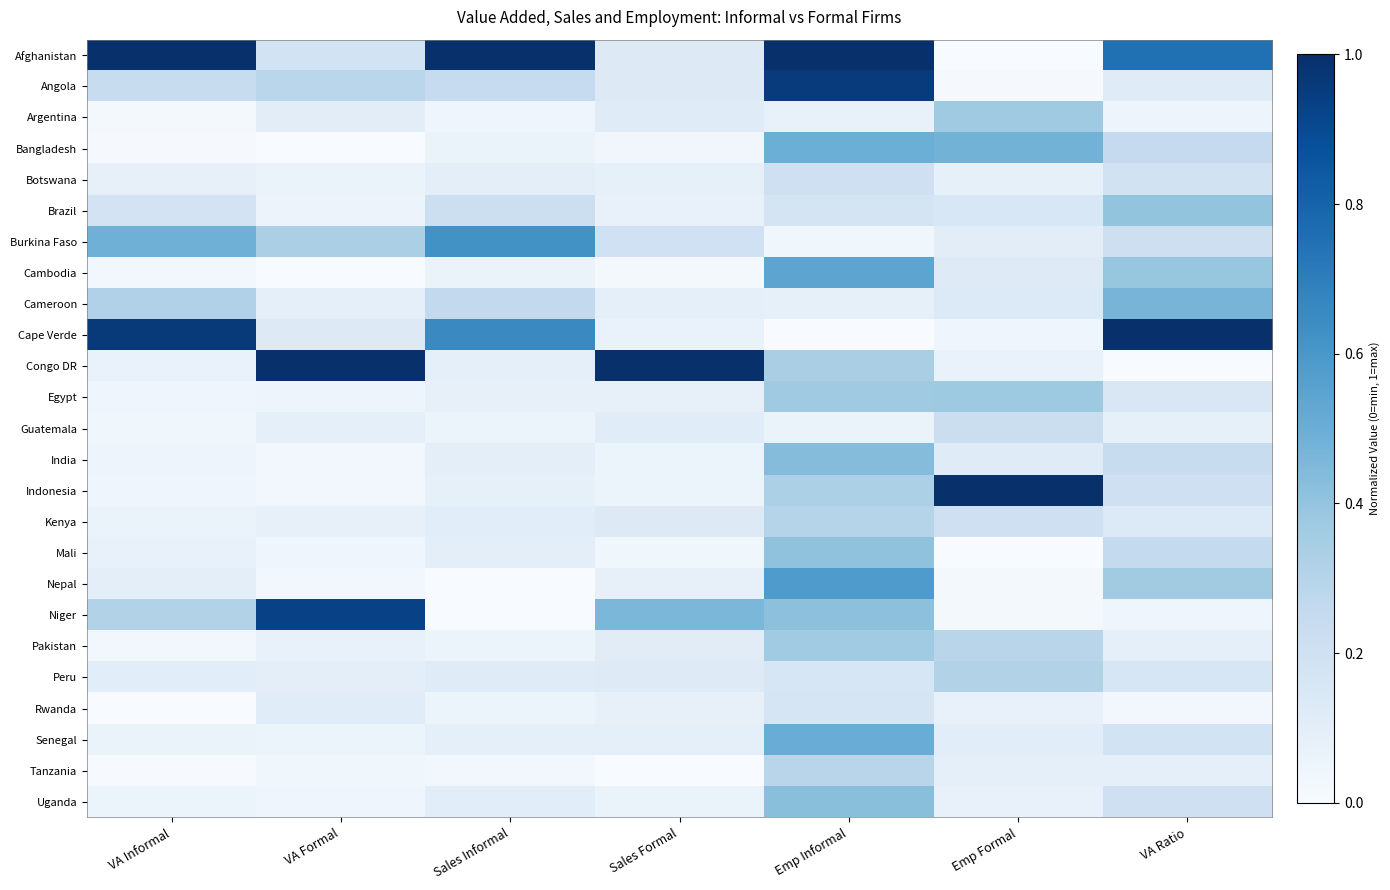

How many series are shown in this chart?

25